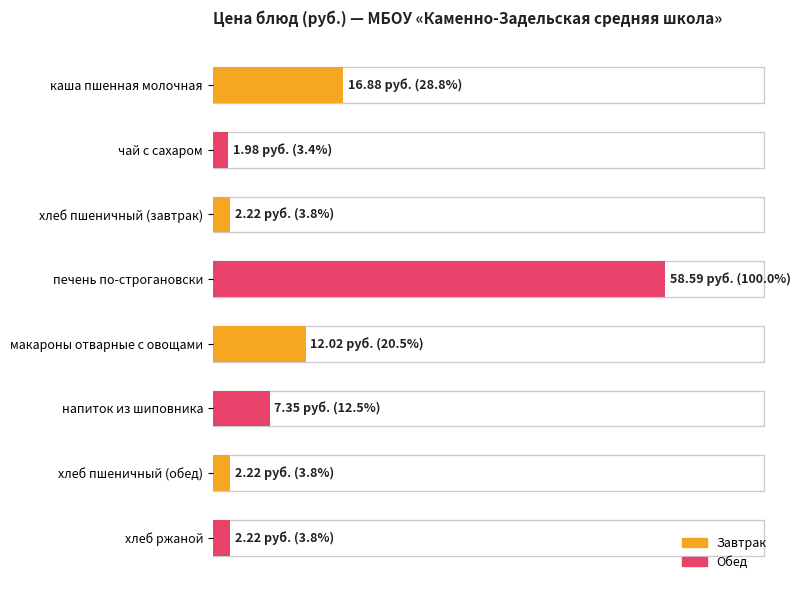

Does the chart contain any negative values?

No